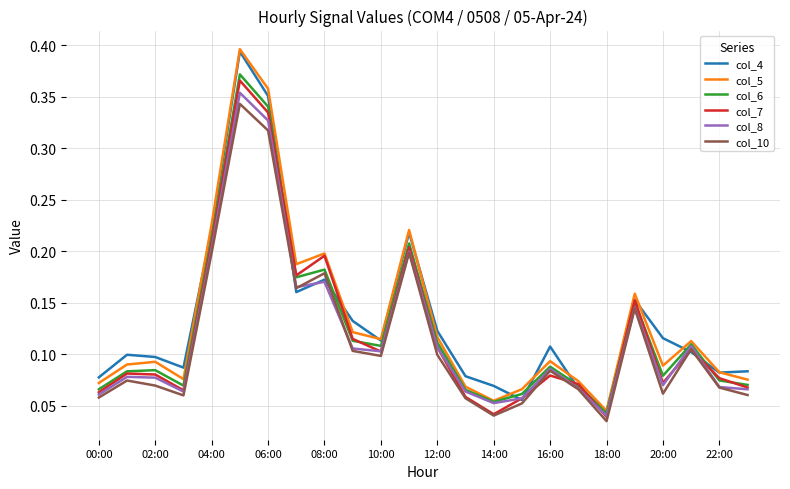

True or false: col_5 and col_8 intersect in this chart.

False